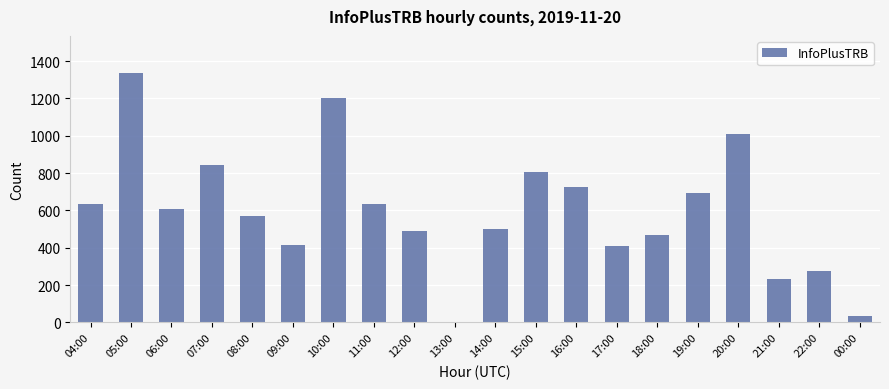

Where is the data nearest to the value 669?

19:00